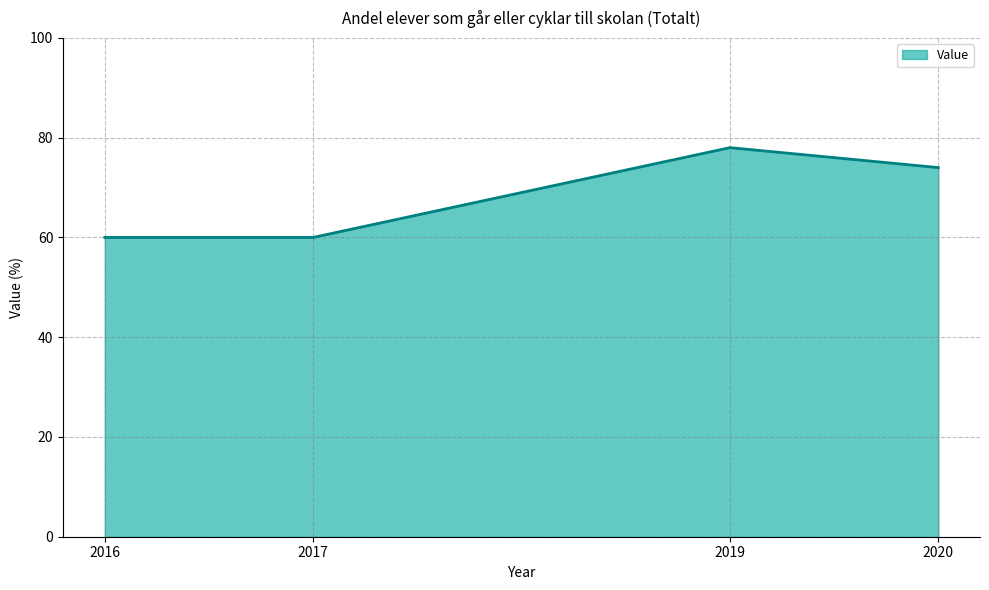

True or false: there are more than 1 points higher than both neighbors.

False